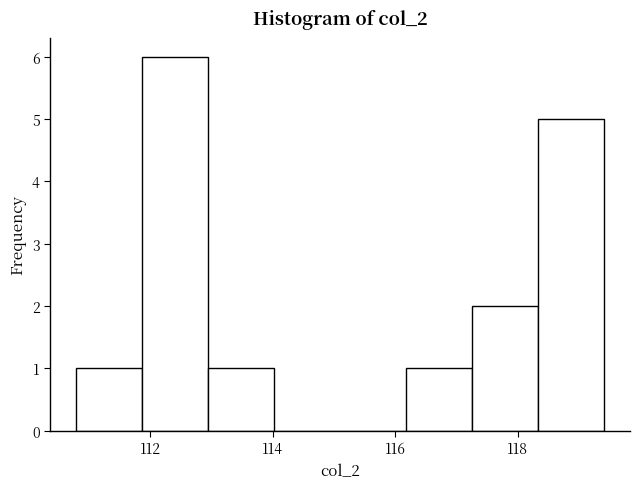

Which range on the x-axis has the tallest bar?

111.8 to 113.0